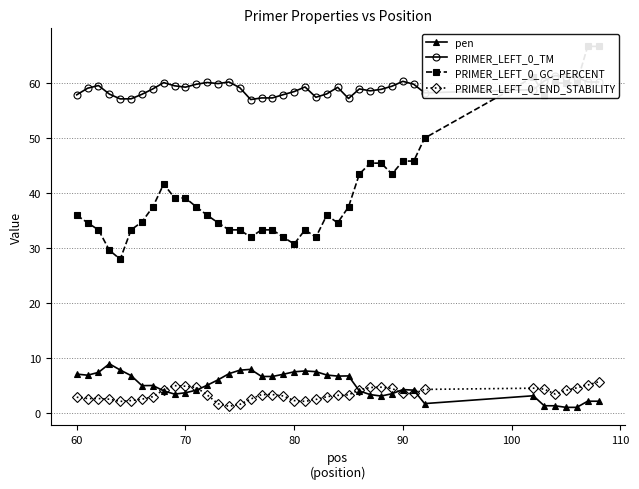

What is the difference between the maximum and minimum values in the pen series?

7.9